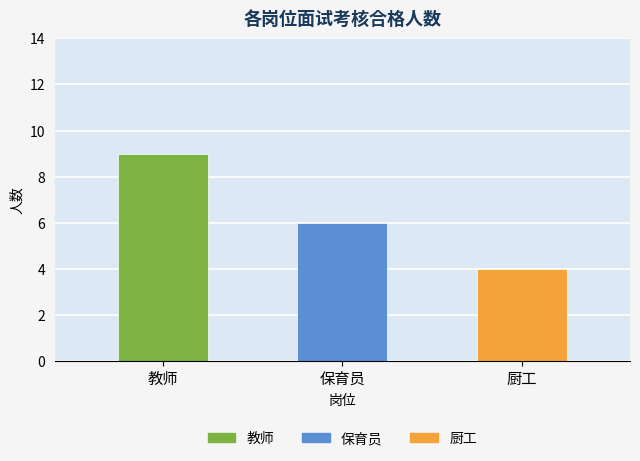

How many series are shown in this chart?

1